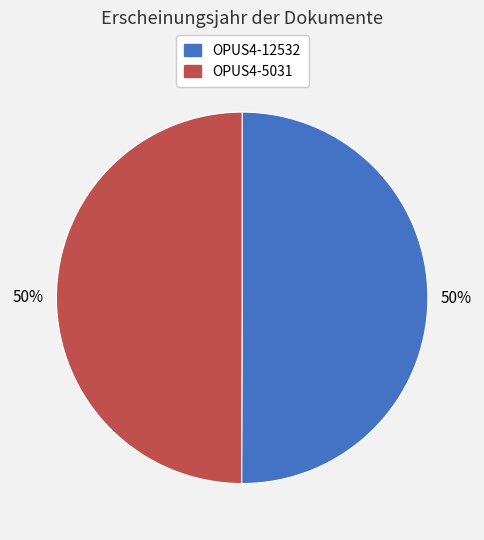

How many slices are in this pie chart?

2